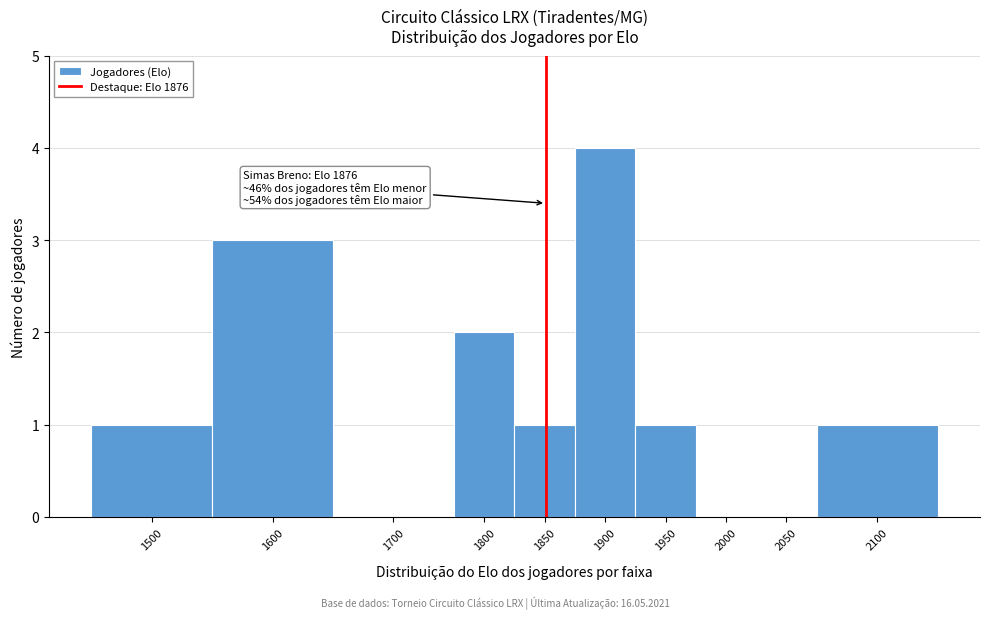

Reading right to left, list all the values displayed in this chart.

2100=1	2050=0	2000=0	1950=1	1900=4	1850=1	1800=2	1700=0	1600=3	1500=1